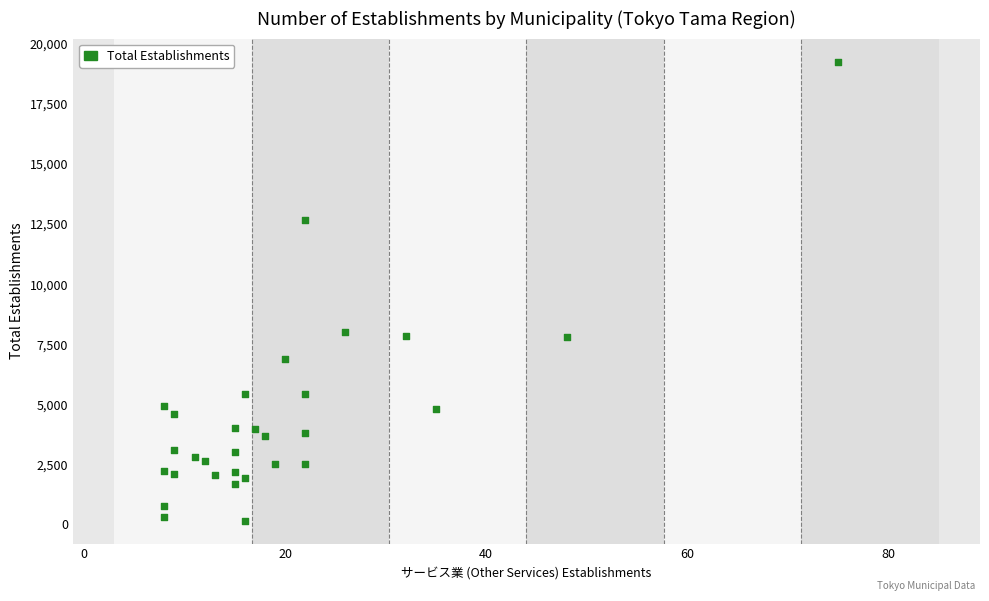

What is the range of X values (max minus min)?

67